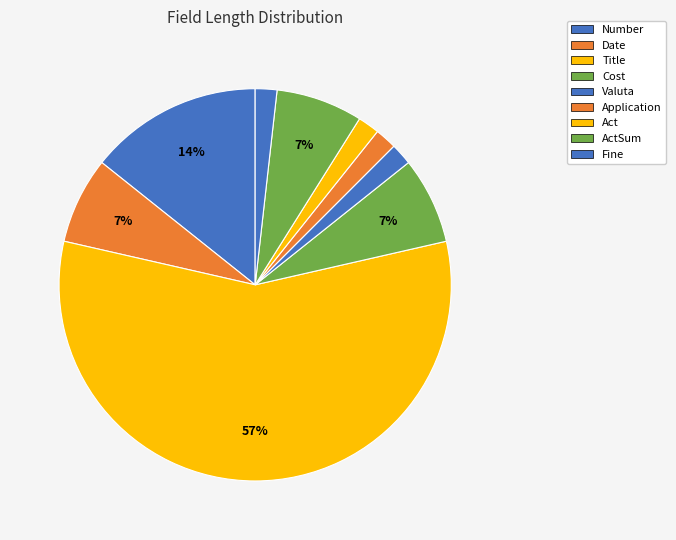

How many segments does this pie chart have?

9